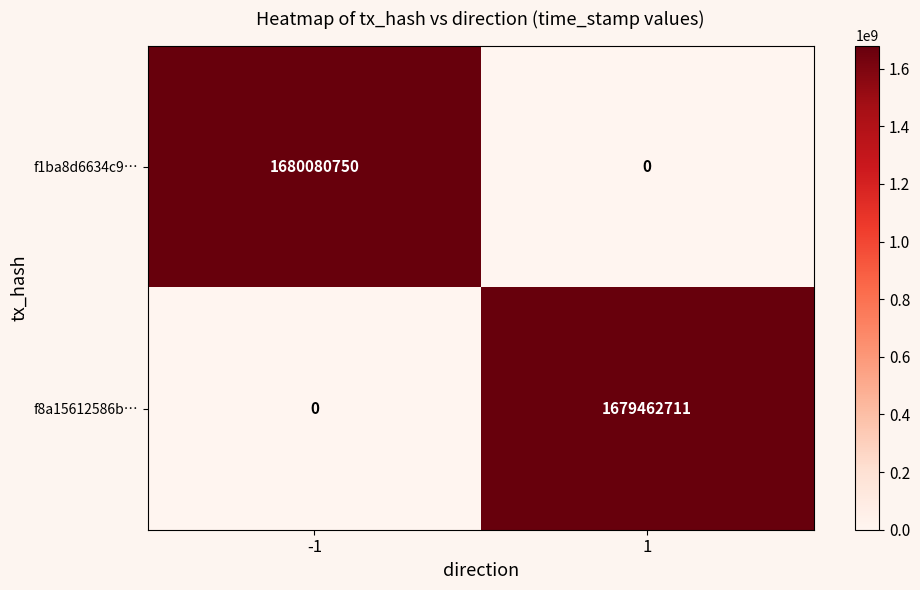

What is the maximum value for f8a15612586b…?

1679462711